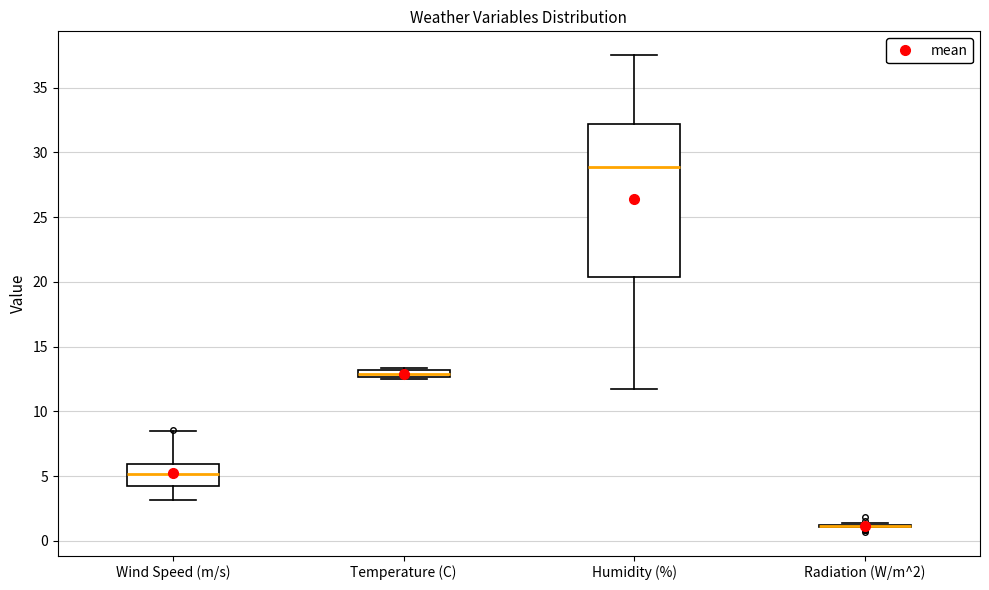

Which box is the tallest, from its lower edge to its upper edge?

Humidity (%)